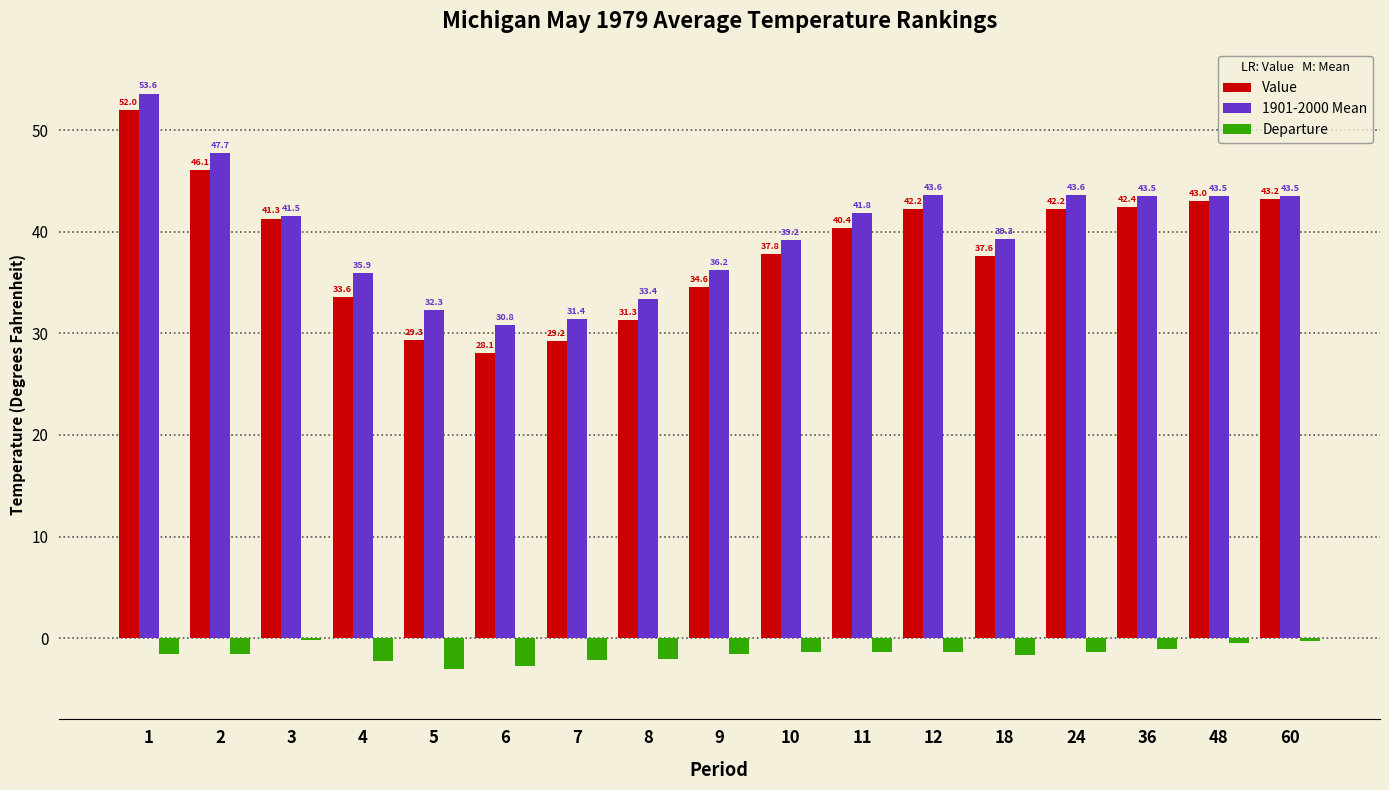

Reading left to right, list all the values displayed in this chart.

Value: 1=52.0	2=46.1	3=41.3	4=33.6	5=29.3	6=28.1	7=29.2	8=31.3	9=34.6	10=37.8	11=40.4	12=42.2	18=37.6	24=42.2	36=42.4	48=43.0	60=43.2
1901-2000 Mean: 1=53.6	2=47.7	3=41.5	4=35.9	5=32.3	6=30.8	7=31.4	8=33.4	9=36.2	10=39.2	11=41.8	12=43.6	18=39.3	24=43.6	36=43.5	48=43.5	60=43.5
Departure: 1=-1.6	2=-1.6	3=-0.2	4=-2.3	5=-3.0	6=-2.7	7=-2.2	8=-2.1	9=-1.6	10=-1.4	11=-1.4	12=-1.4	18=-1.7	24=-1.4	36=-1.1	48=-0.5	60=-0.3